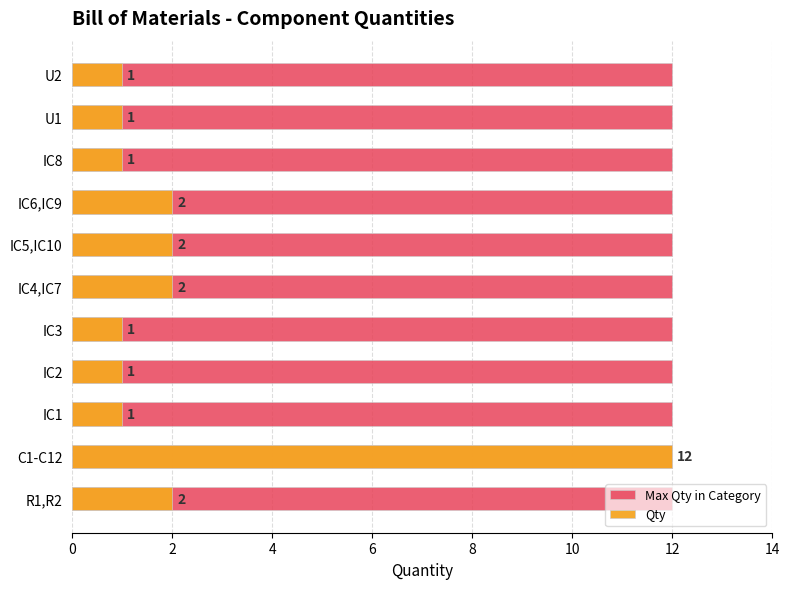

Rank the series at 10 from highest to lowest value.

Qty, Max Qty in Category